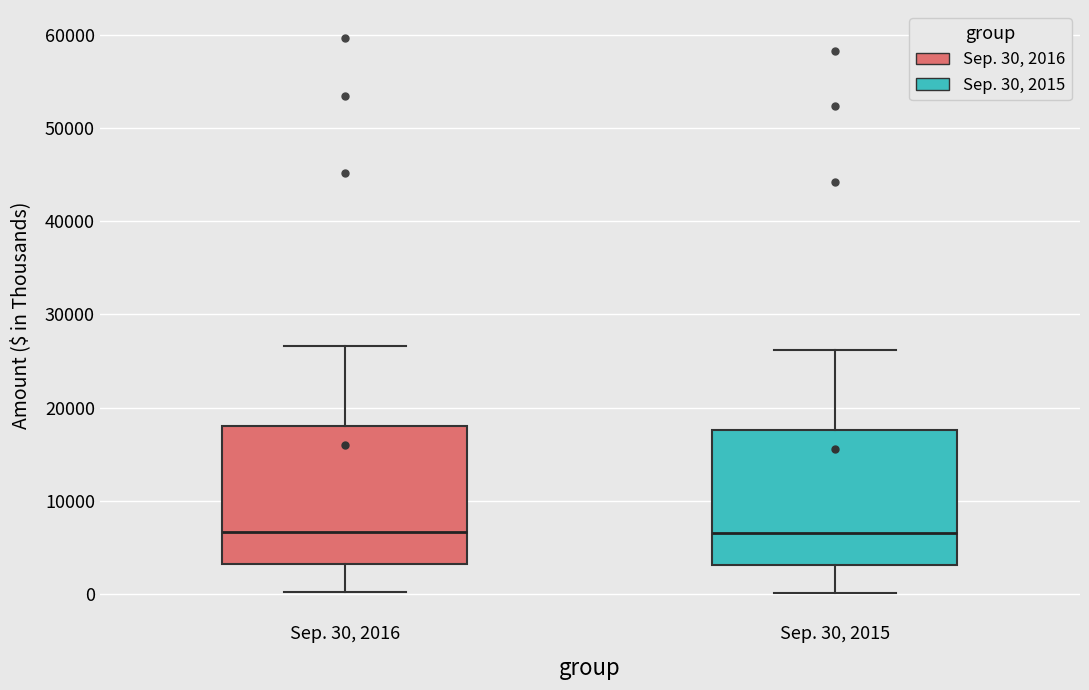

Reading left to right, transcribe this box plot: for each box, give where its median line is, the range the box spans, and where its two whiskers end, as read against the y-axis. The values are not printed on the chart, so give them approximately, as read against the axis.

Sep. 30, 2016: median 7000, box 3000 to 18000, whiskers 0 to 27000
Sep. 30, 2015: median 7000, box 3000 to 18000, whiskers 0 to 26000